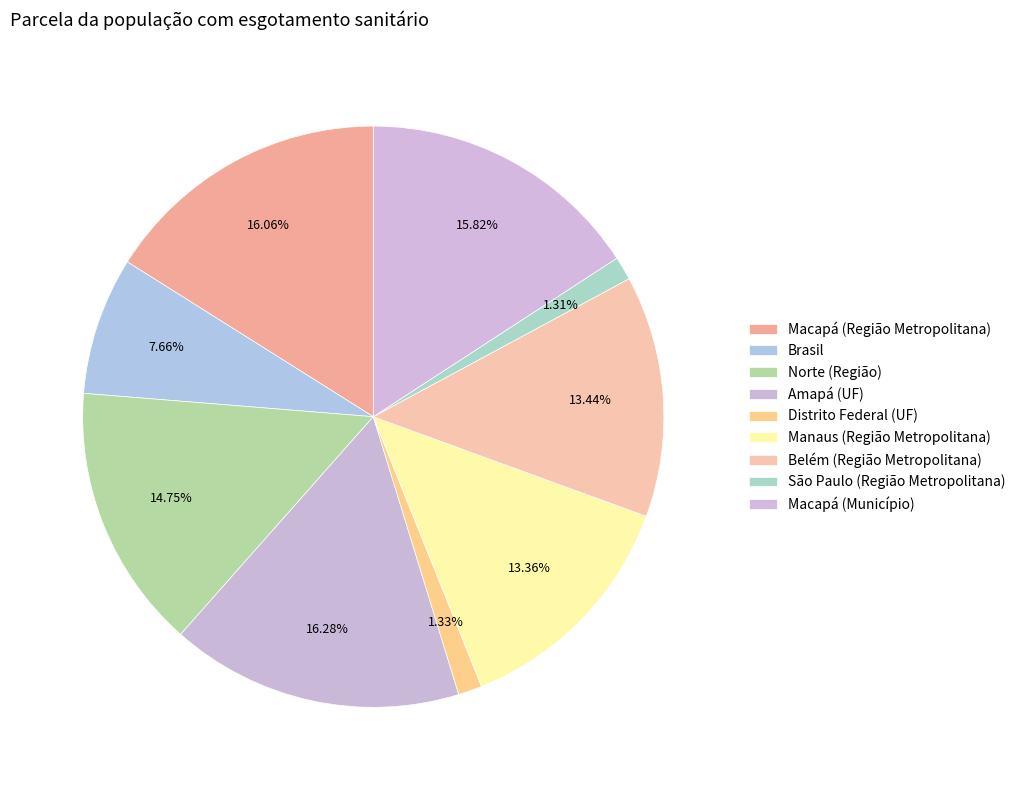

Is there any slice that represents more than half of the pie?

No